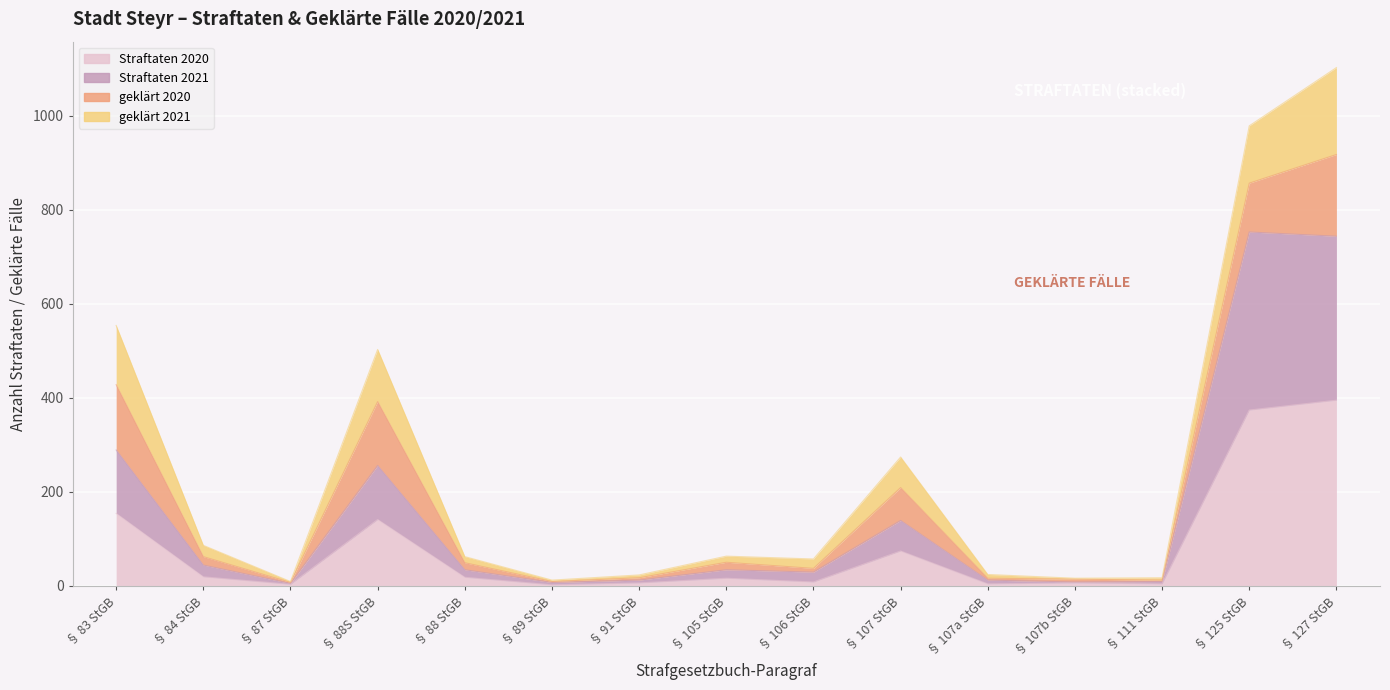

At which label does Straftaten 2020 first exceed 16?

§ 83 StGB